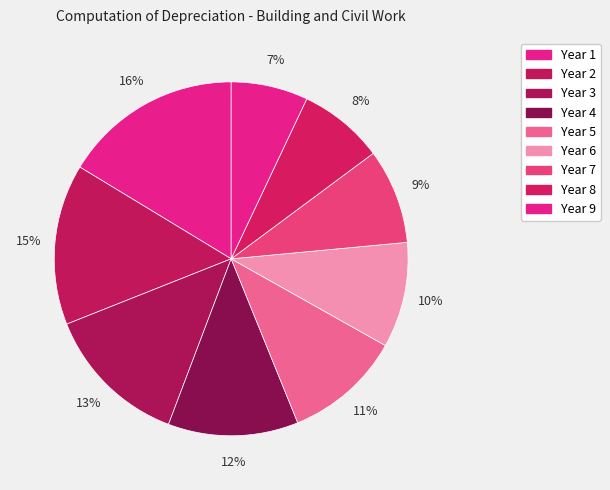

Rank the categories by value from highest to lowest.

Year 1, Year 2, Year 3, Year 4, Year 5, Year 6, Year 7, Year 8, Year 9